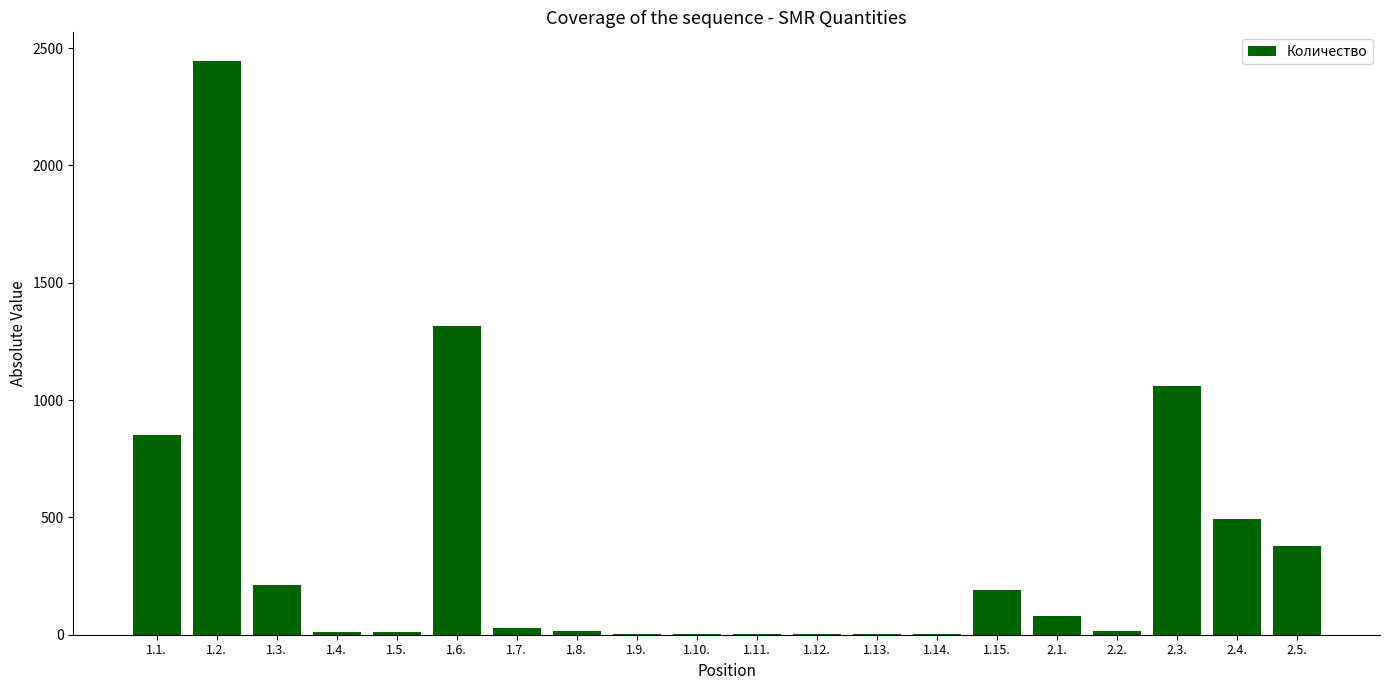

What is the change in value from 1.1. to 1.12.?

-850